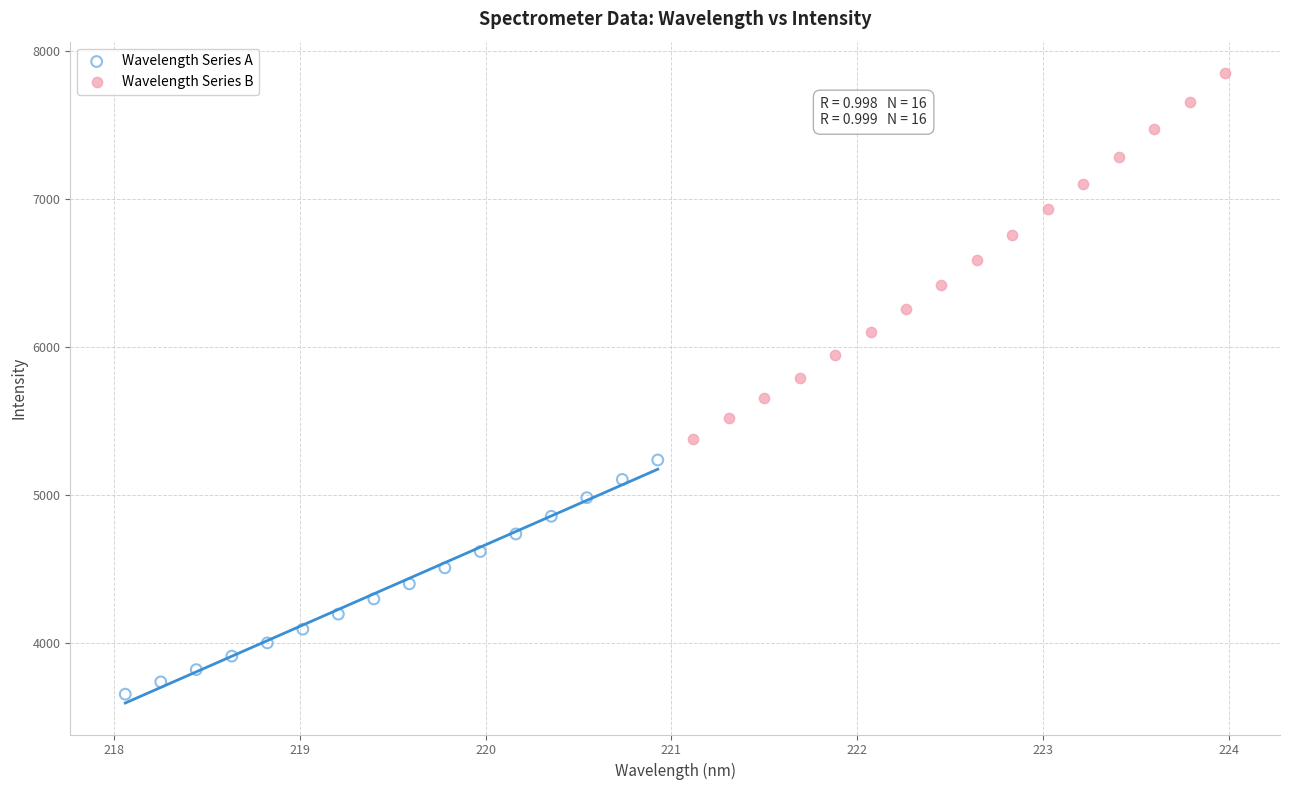

Which series contains the lowest Y value?

Wavelength Series A